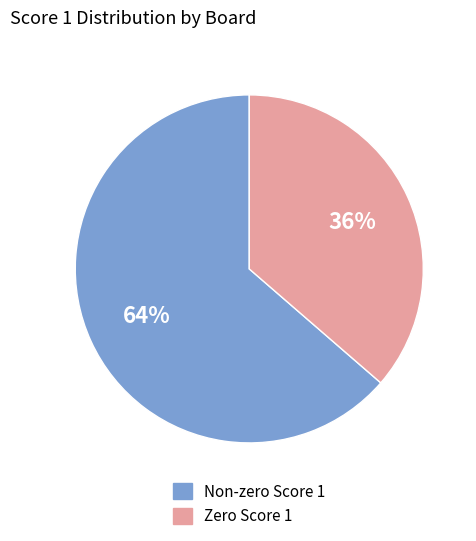

What is the smallest slice in the pie chart?

Zero Score 1